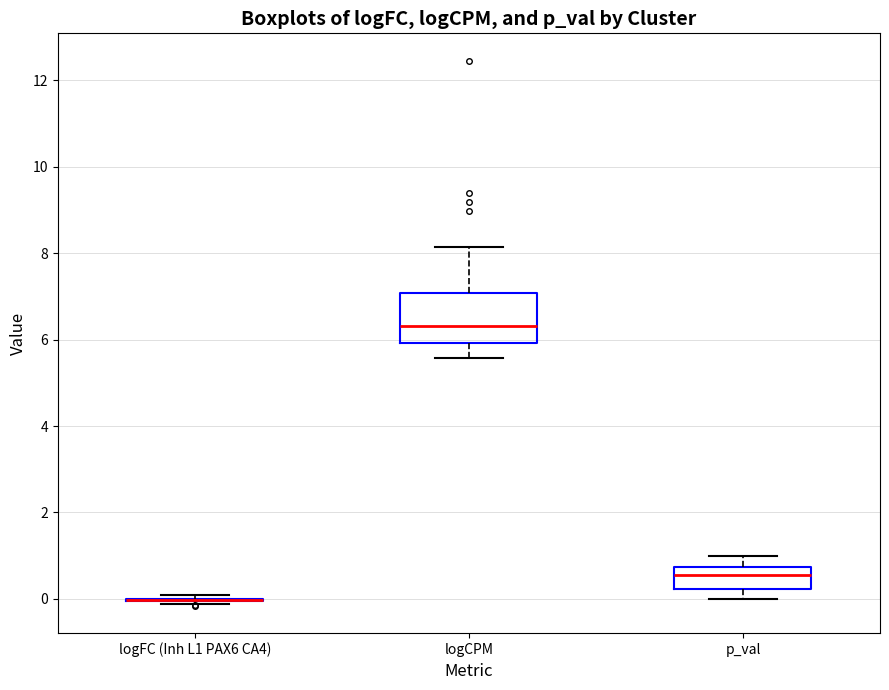

Where does the lower whisker of the box for logCPM end on the y-axis? The values are not printed on the chart, so give them approximately, as read against the axis.

5.6